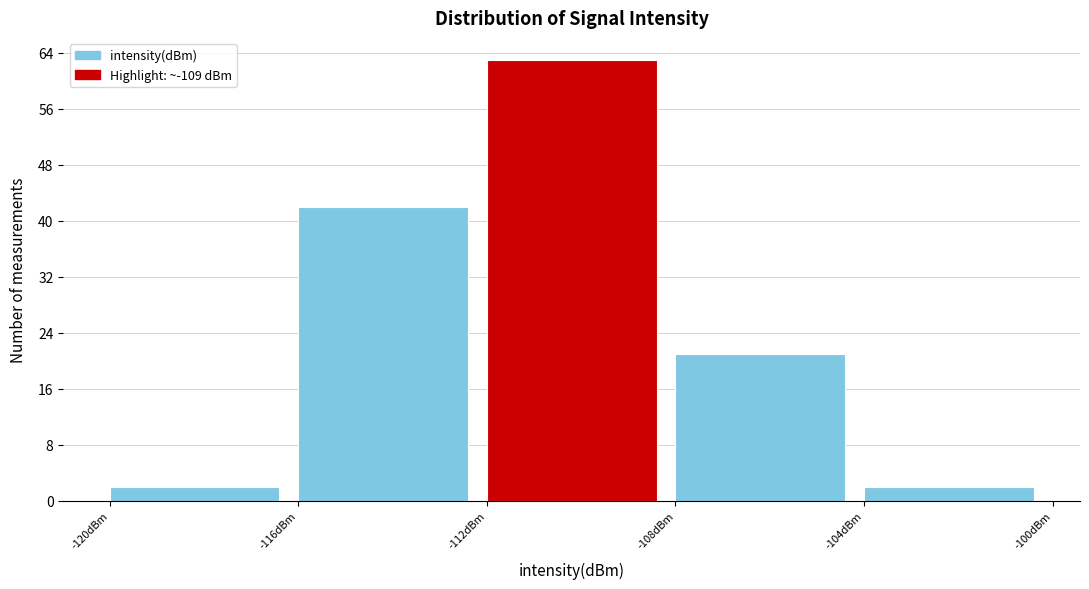

How tall is the bar that spans -112 to -108 on the x-axis? The values are not printed on the chart, so give them approximately, as read against the axis.

63